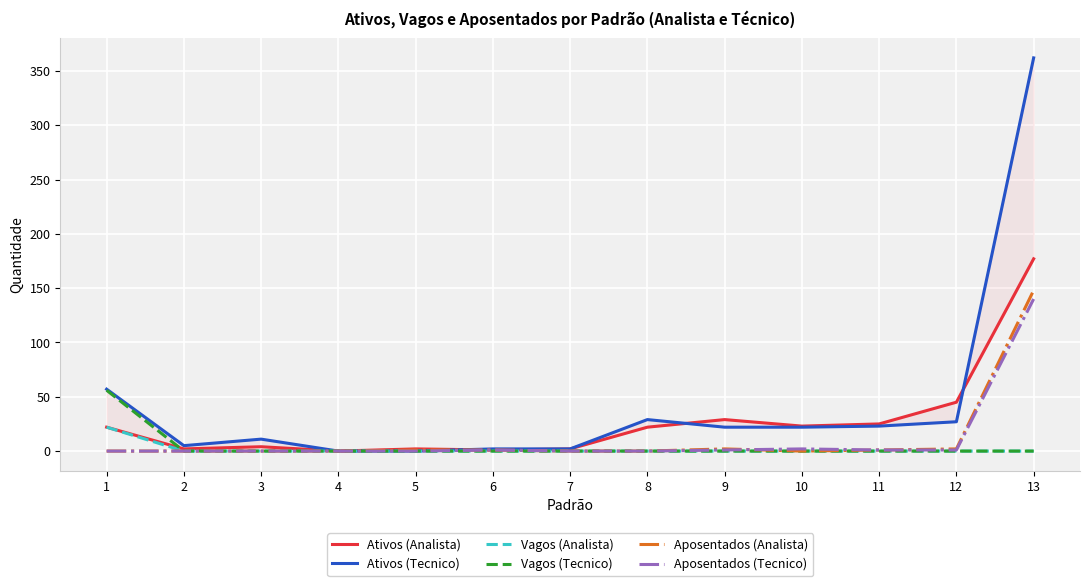

What are all the series names shown in the legend?

Ativos (Analista), Ativos (Tecnico), Vagos (Analista), Vagos (Tecnico), Aposentados (Analista), Aposentados (Tecnico)